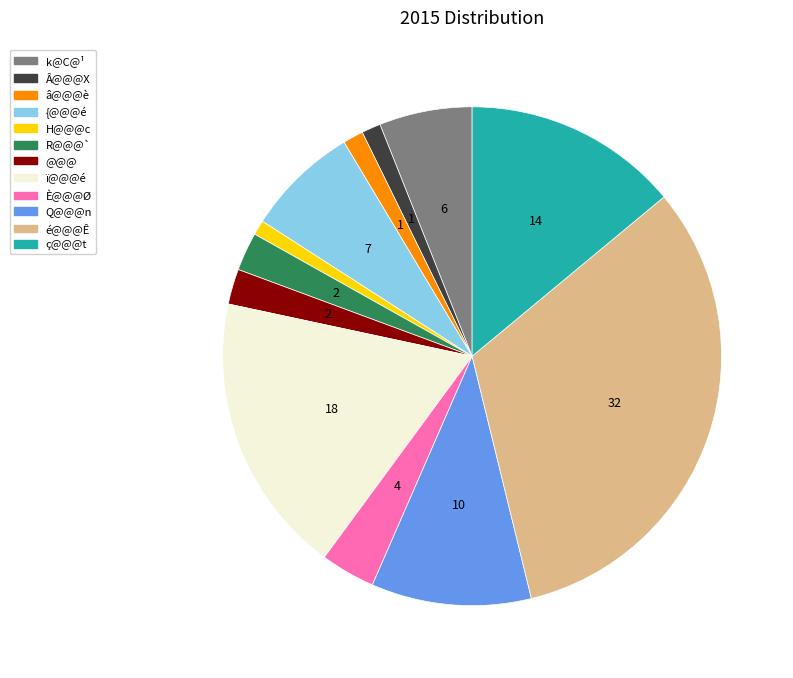

Which category has the biggest portion of the pie?

é@@@Ê